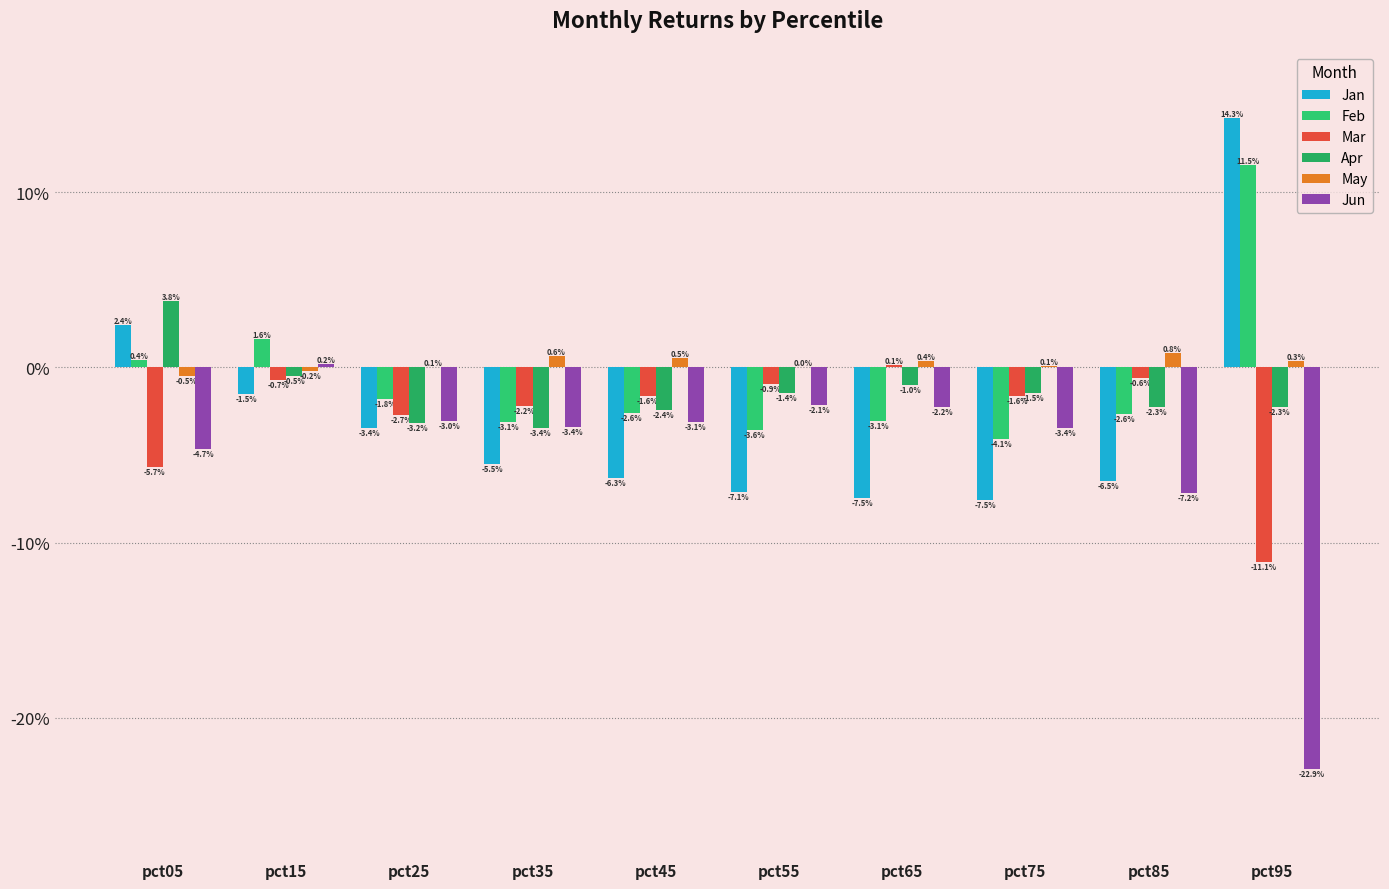

Are the bars horizontal?

No